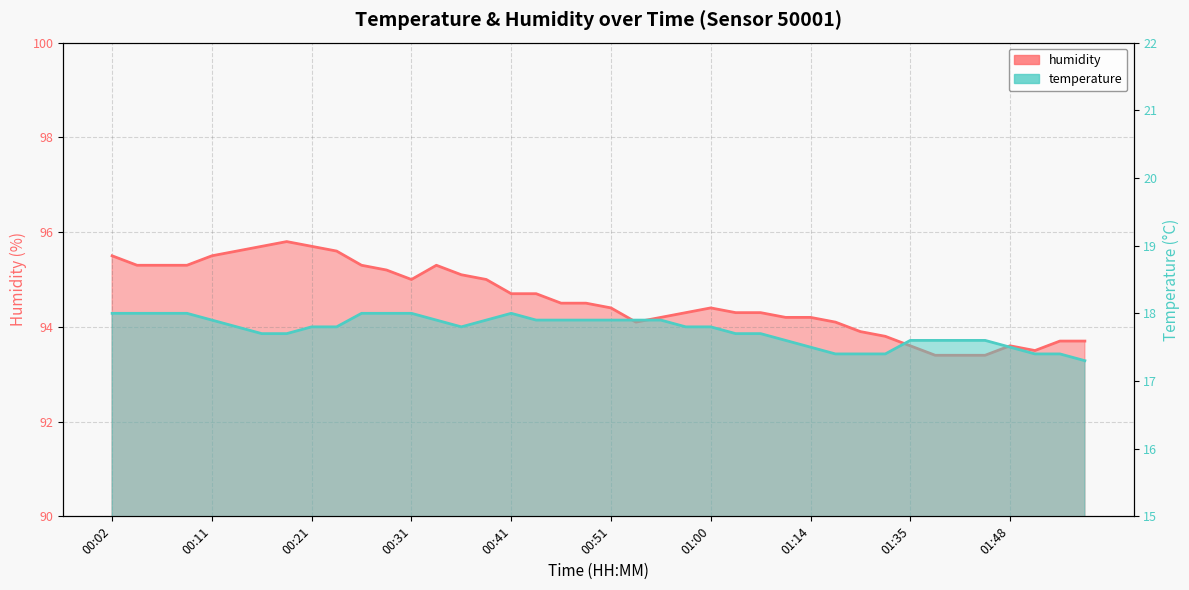

List the series in order of their peak value, highest first.

humidity, temperature